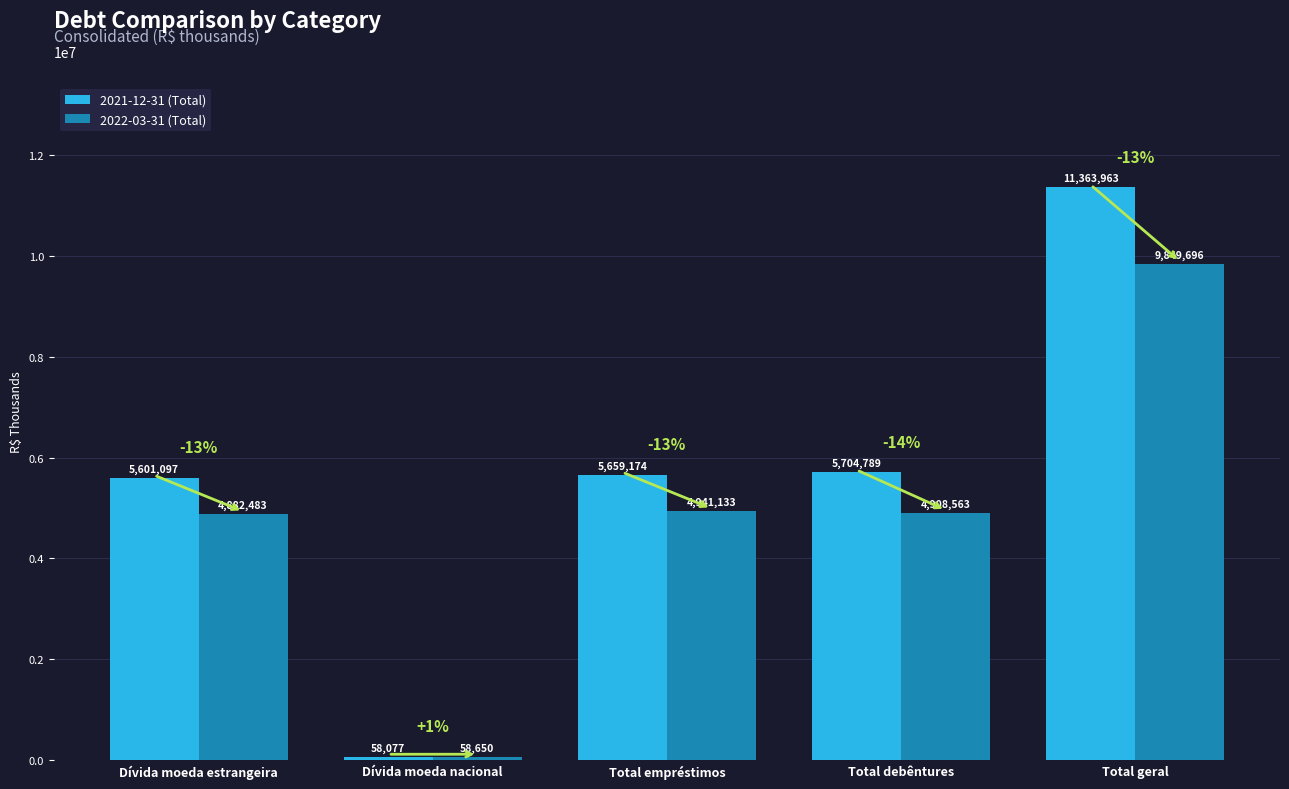

Rank the categories by 2022-03-31 (Total) value from highest to lowest.

Total geral, Total empréstimos, Total debêntures, Dívida moeda estrangeira, Dívida moeda nacional